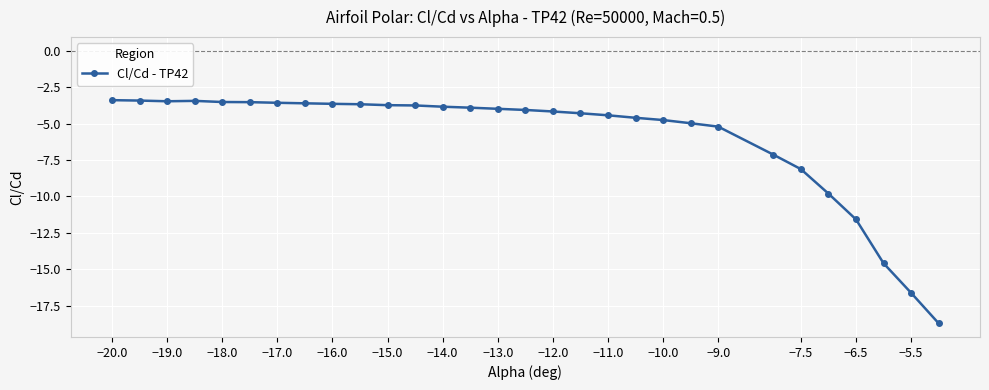

What is the smallest value displayed?

-18.7